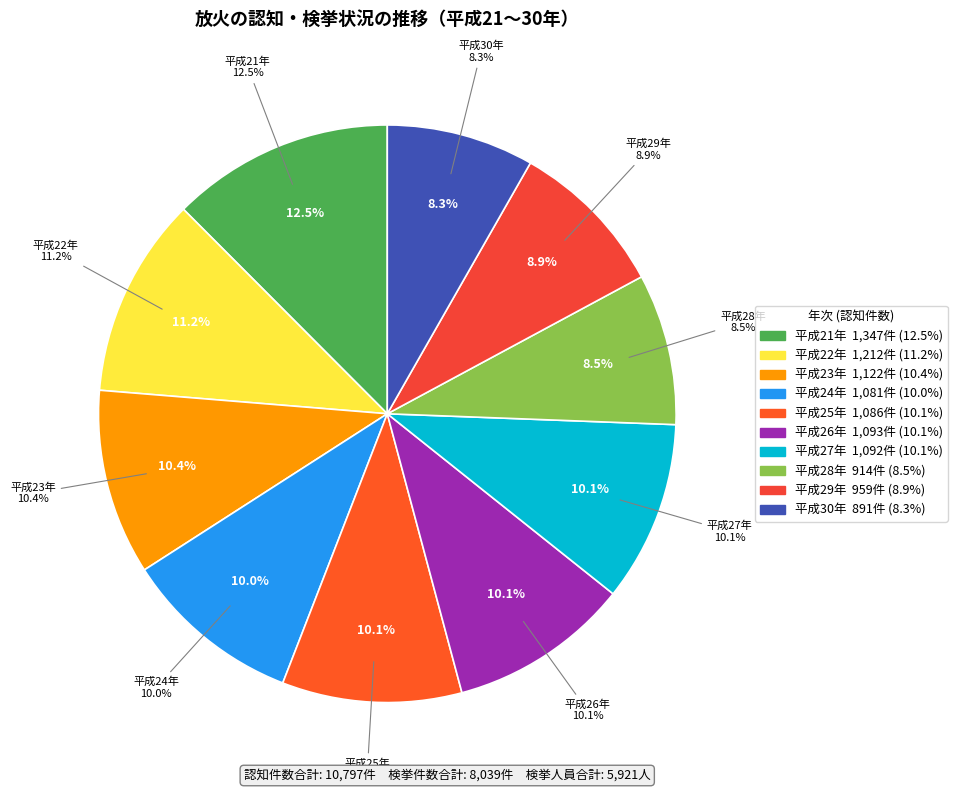

What is the largest slice in the pie chart?

21